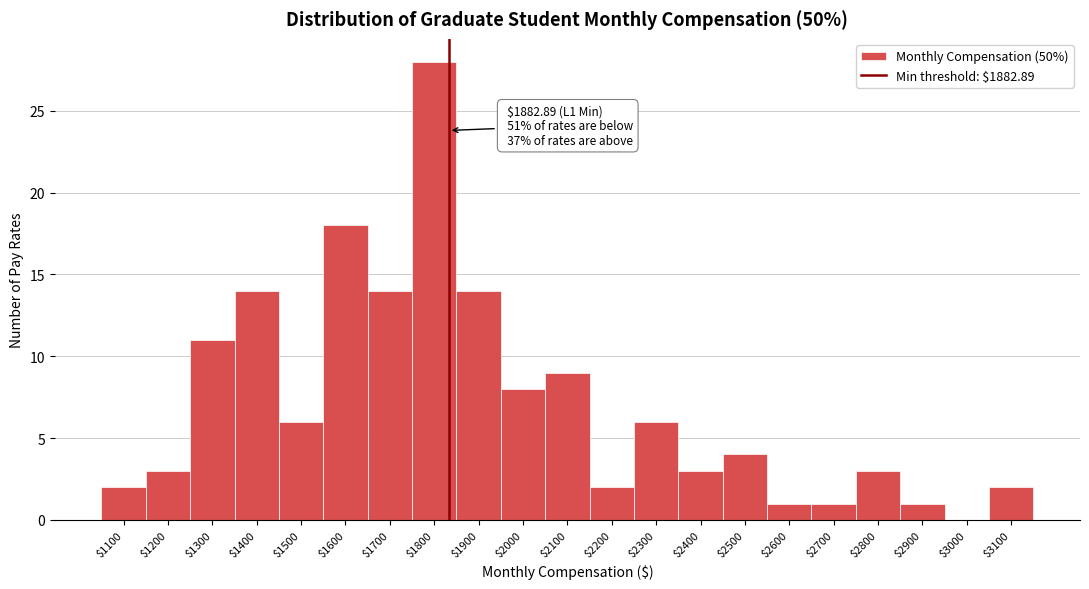

Which category has the highest value across all series?

$1800